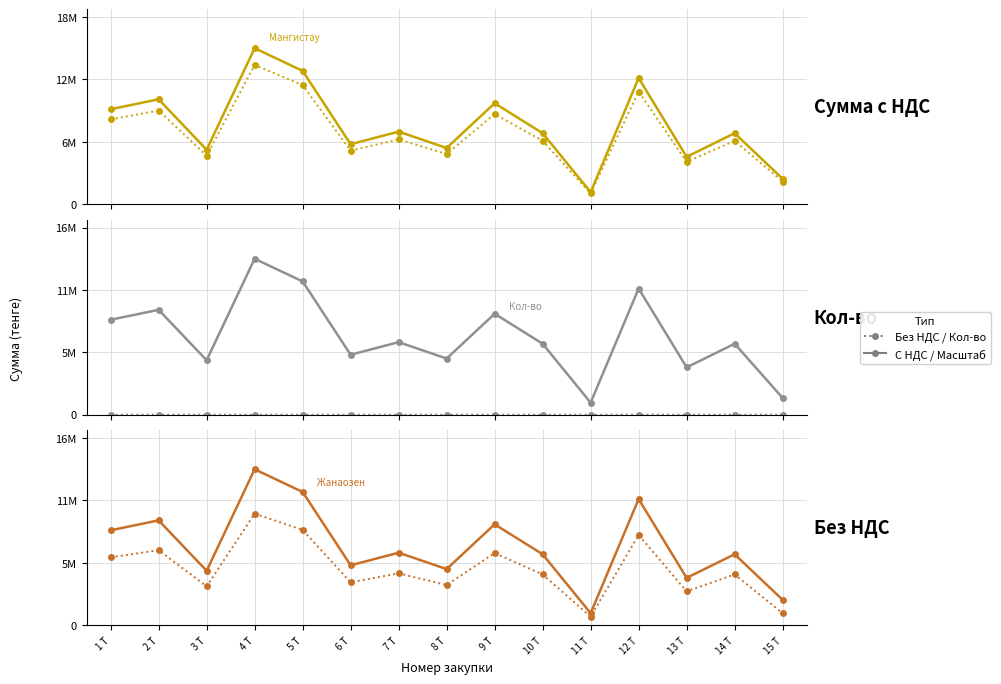

At which category is the sum across all series the highest?

4 Т